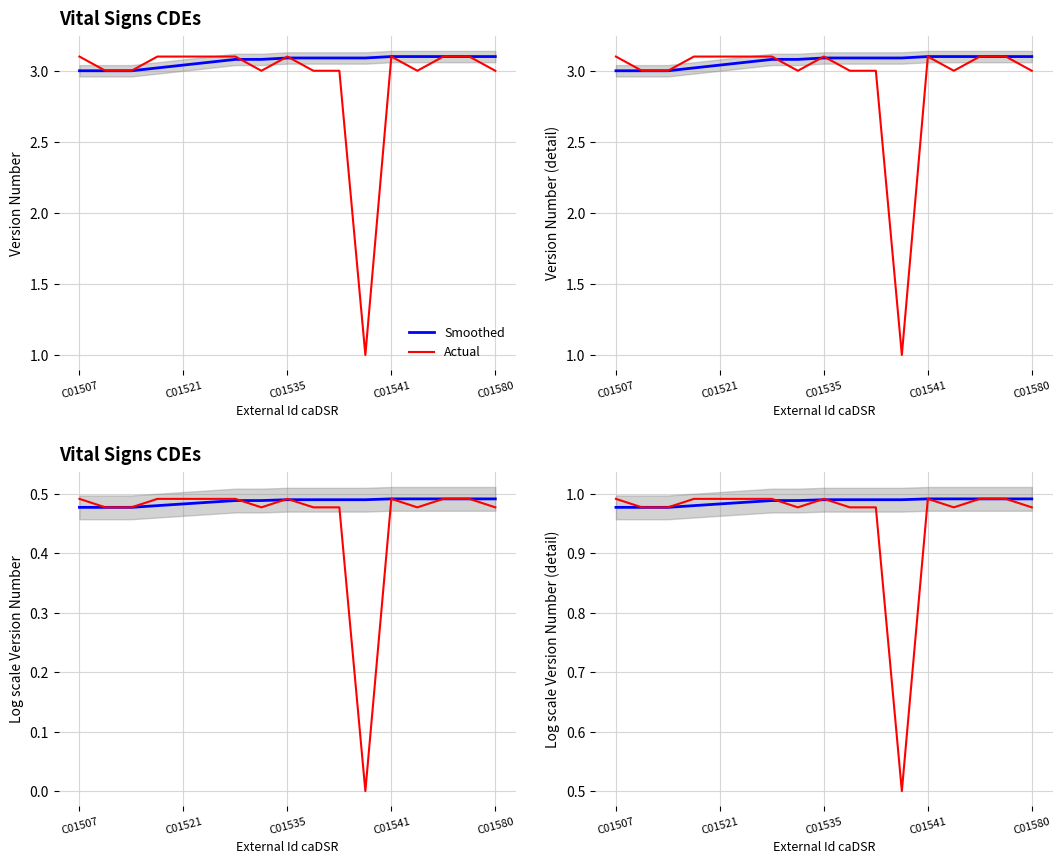

The value of Actual at 13 is 0.4. True or false?

False